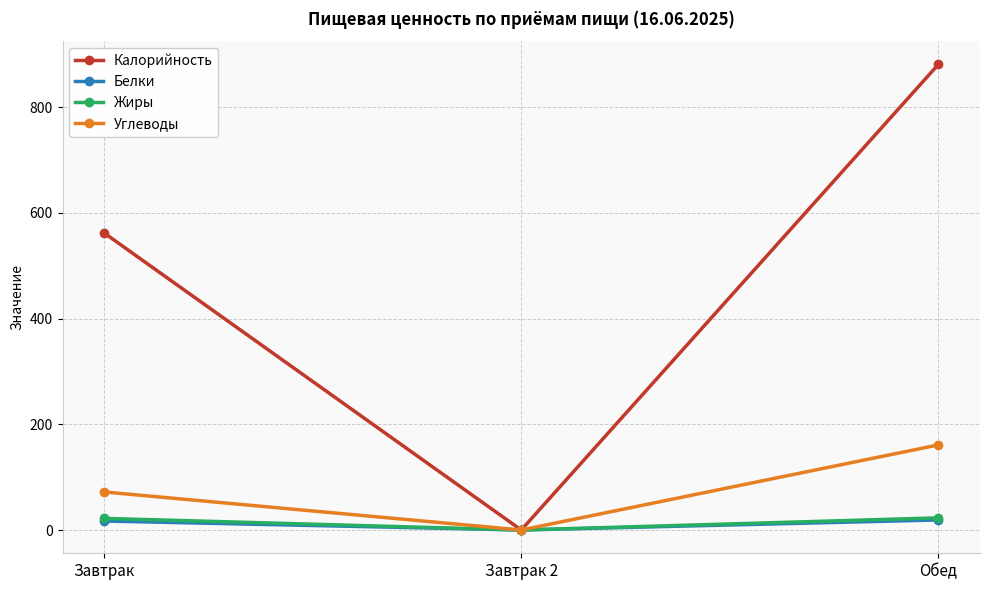

What is the sum of the Углеводы values at Завтрак 2 and Завтрак?

72